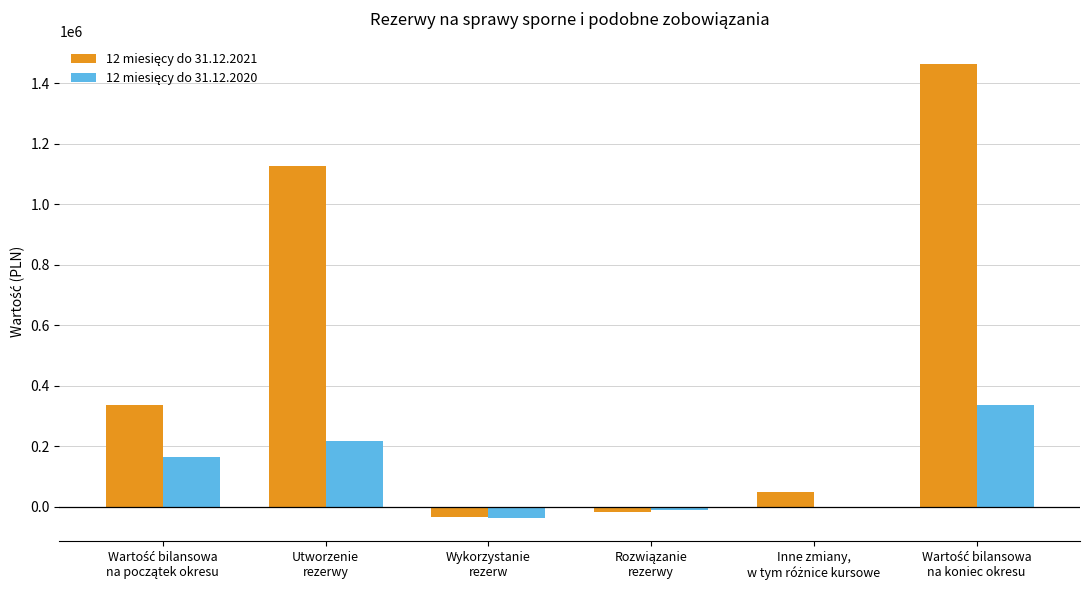

What is the maximum value shown in the chart?

1463347